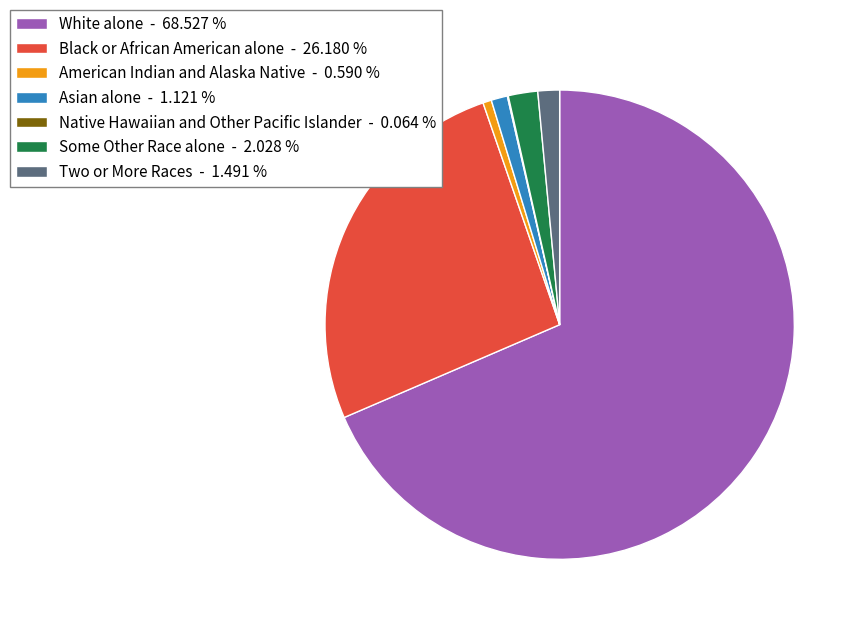

Approximately how many times larger is the value at White alone compared to Some Other Race alone?

33.8